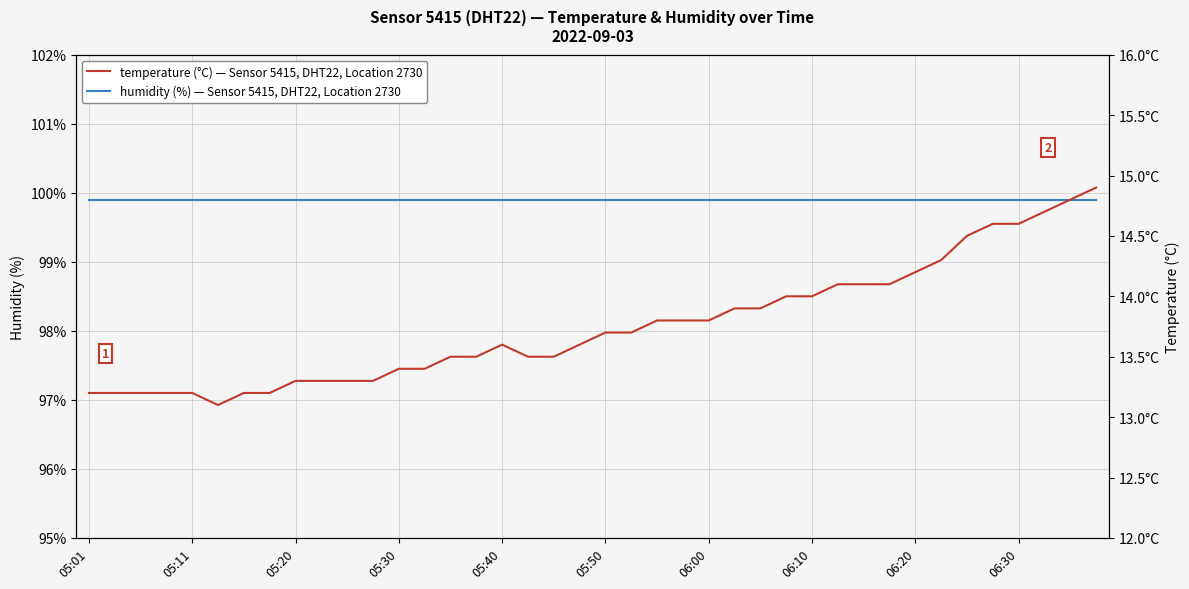

What is the difference between the temperature values at 30 and 38?

0.7